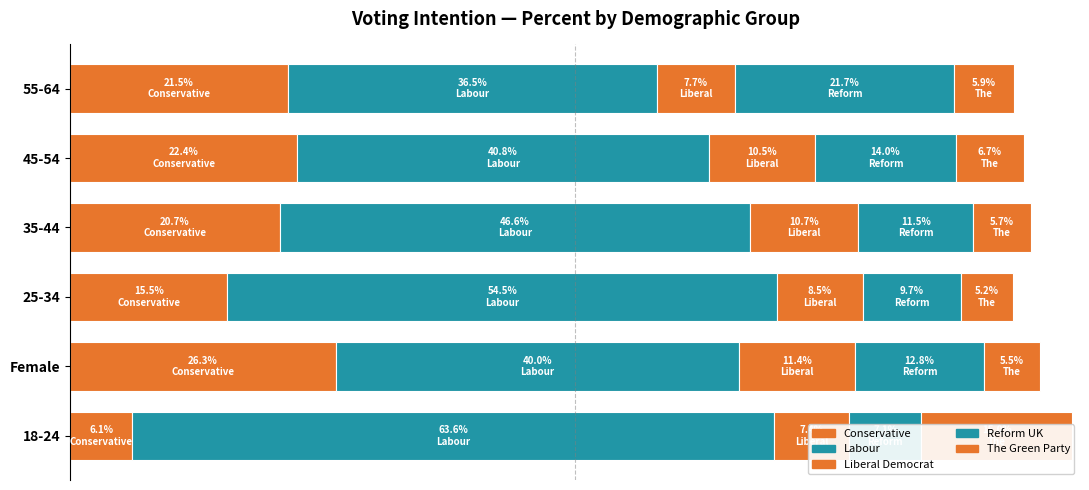

Is the value of Reform UK at 25-34 greater than the value of Labour at 35-44?

No